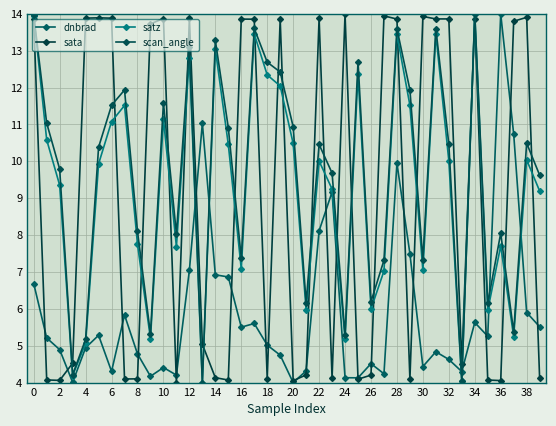

What is the greatest value displayed?

14.0